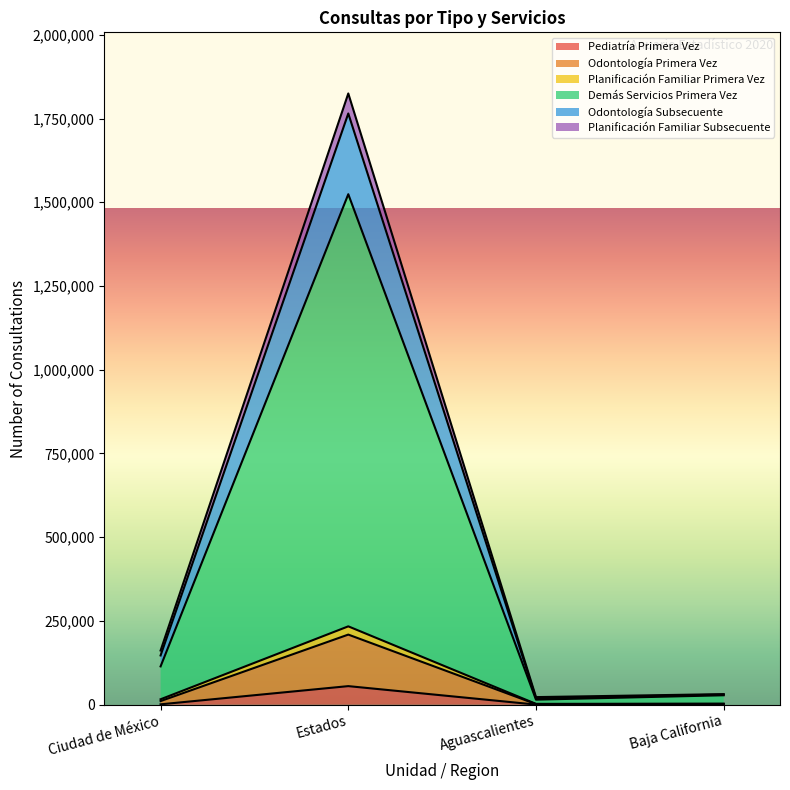

At which category does Planificación Familiar Primera Vez reach its first local valley?

Aguascalientes